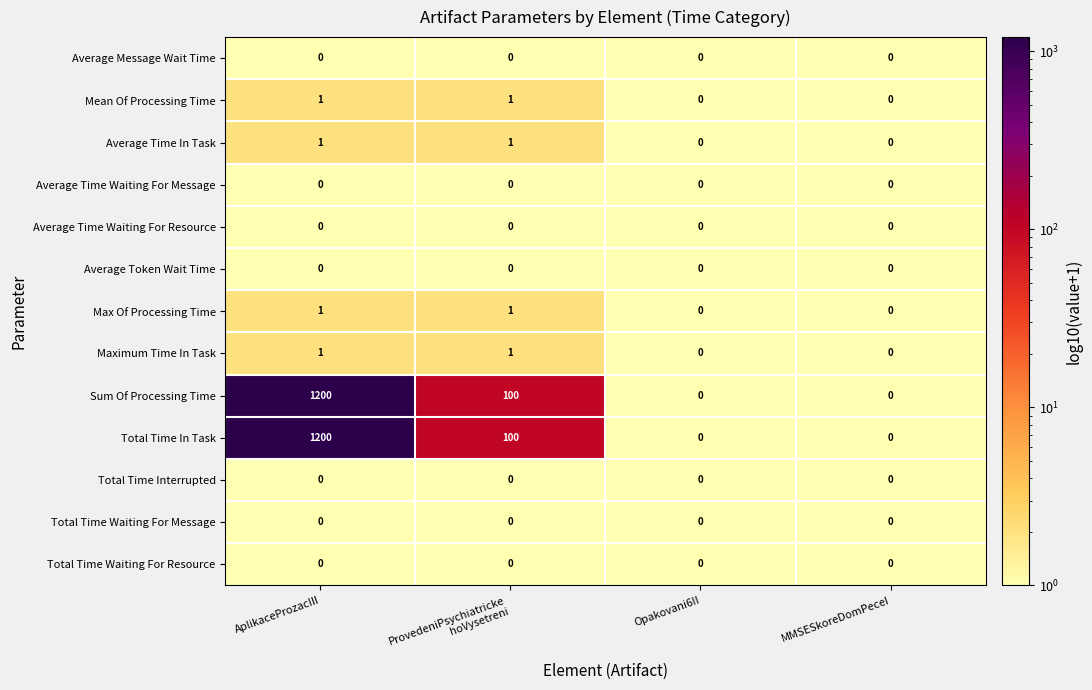

Is it true that Maximum Time In Task equals 1 at AplikaceProzacIII?

True